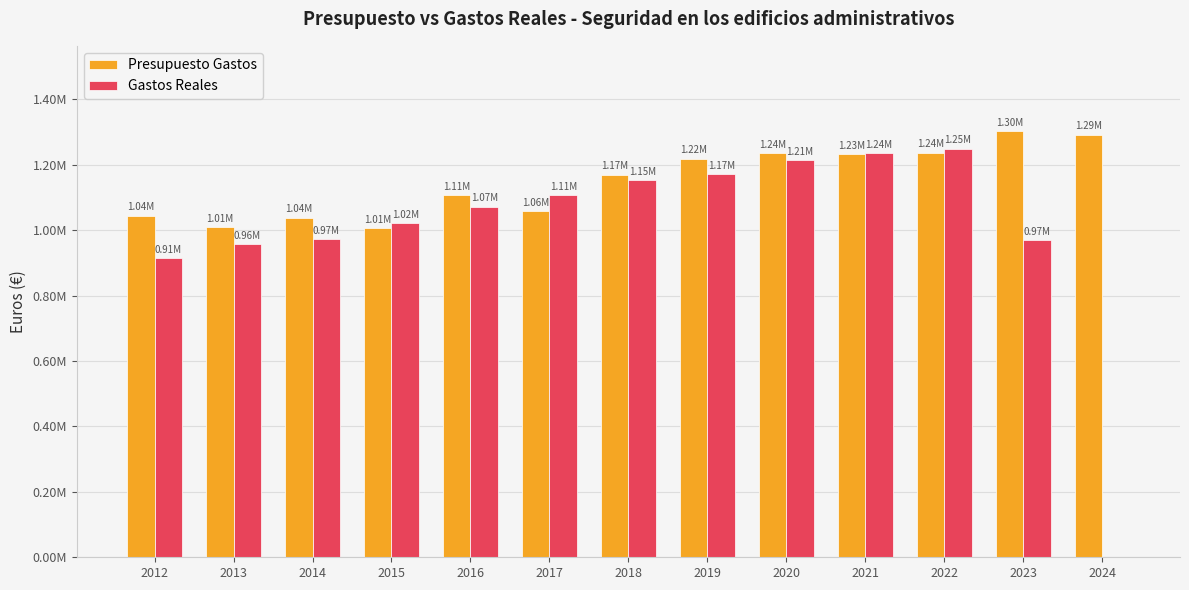

Reading left to right, extract all data points from this chart.

Presupuesto Gastos: 1044178.0	1009108.0	1038157.0	1005521.0	1107286.0	1058451.0	1169088.0	1218228.0	1235458.0	1232473.0	1236484.0	1302645.0	1292134.0
Gastos Reales: 914340.3	956931.7	973345.7	1022113.7	1071896.9	1106341.9	1152236.6	1170973.1	1213702.7	1235026.7	1248592.9	969702.6	0.0